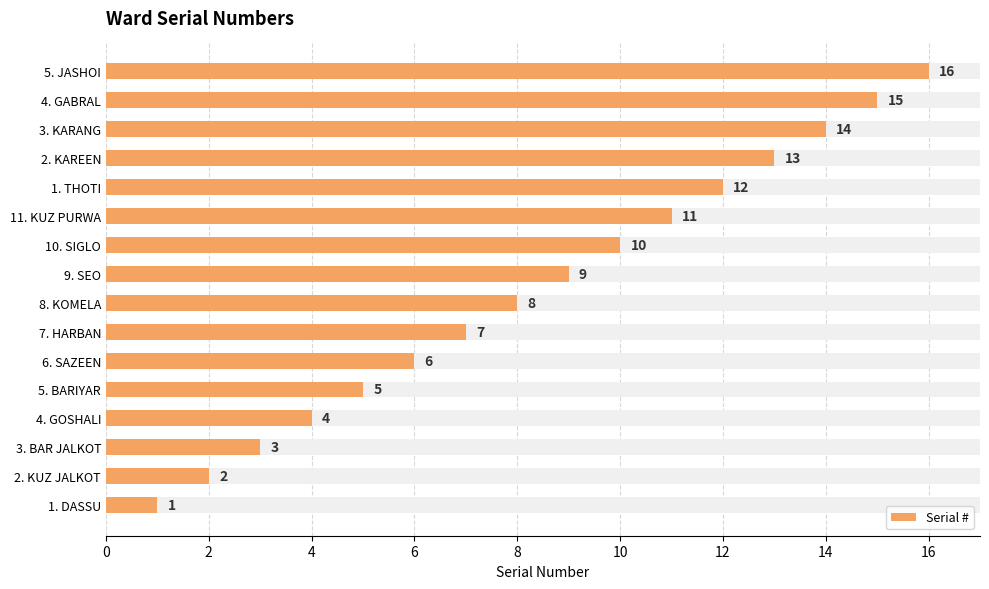

Reading right to left, what are all the values shown in this chart?

16	15	14	13	12	11	10	9	8	7	6	5	4	3	2	1